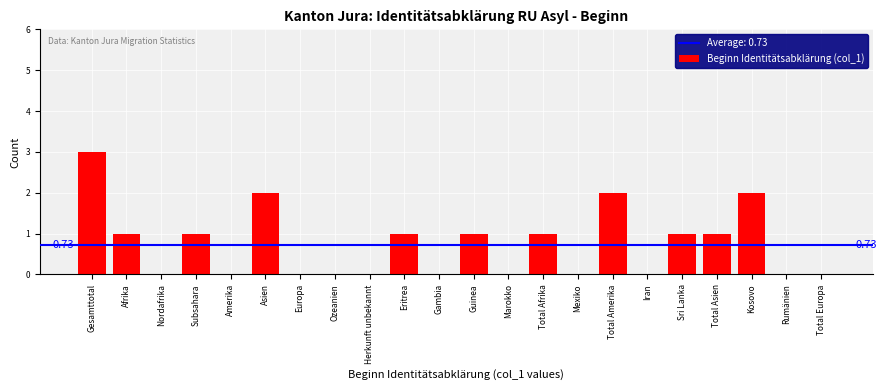

What is the change in value from Marokko to Kosovo?

+2